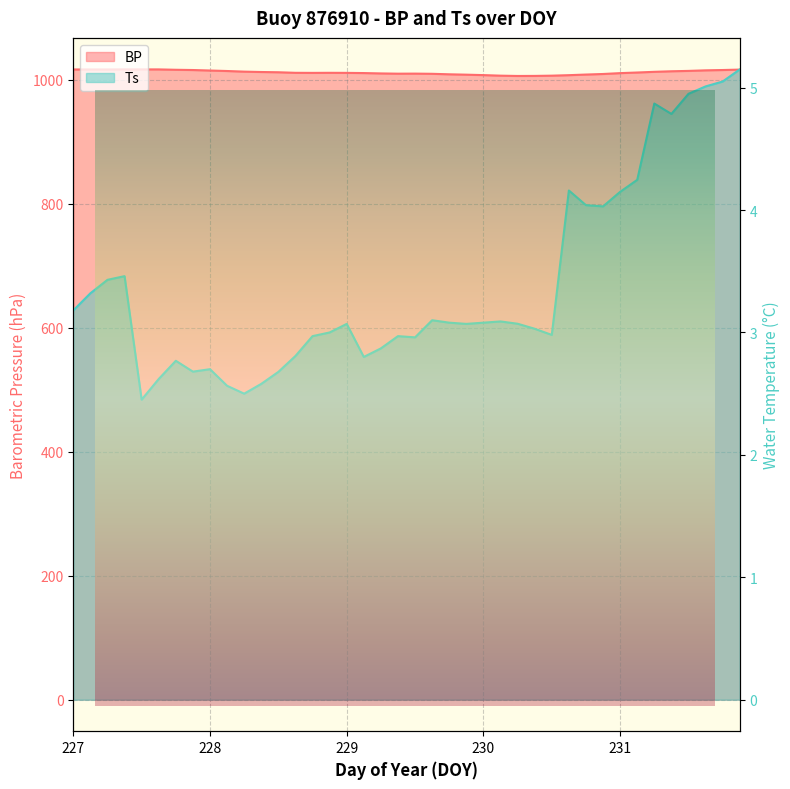

List the series in order of their peak value, lowest first.

Ts, BP